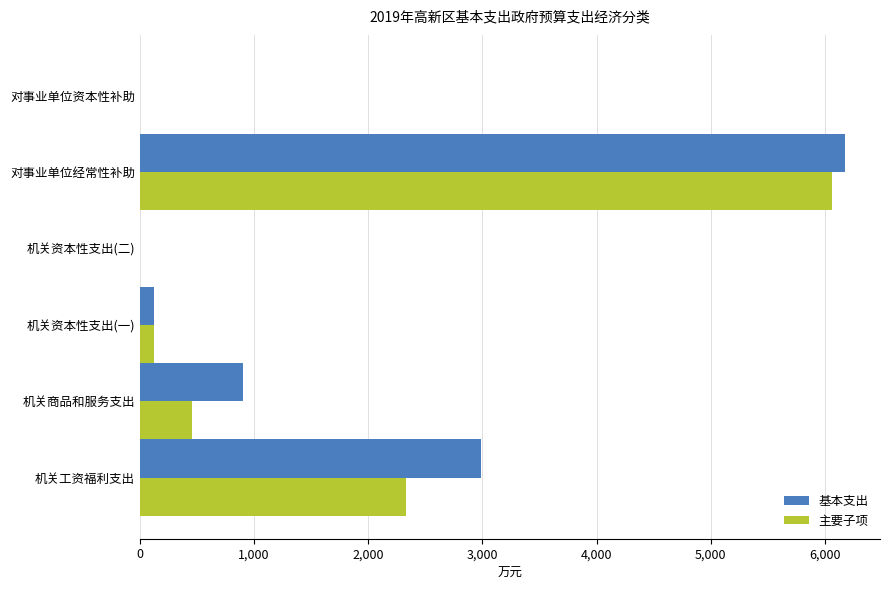

Count the number of categories in the chart.

6